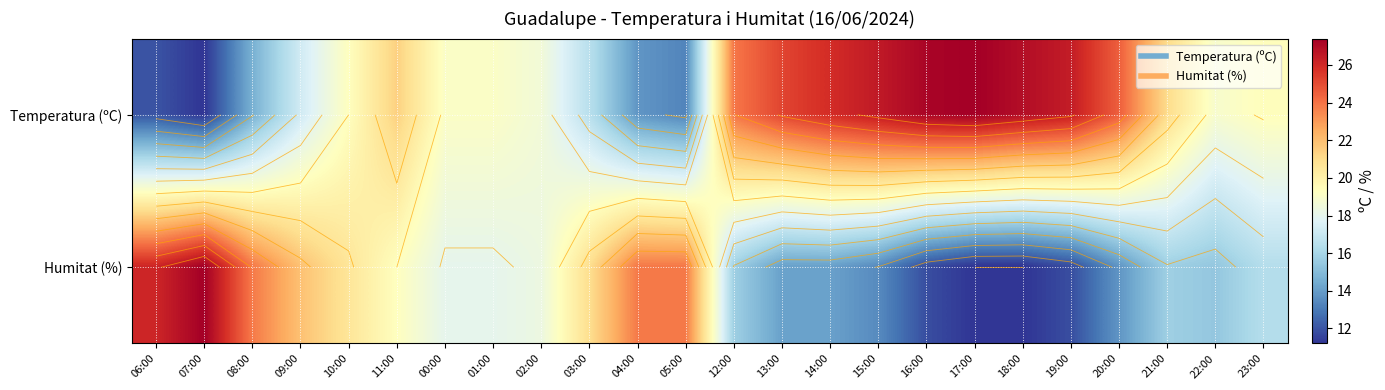

Rank the series by their average value, from lowest to highest.

Humitat (%), Temperatura (ºC)